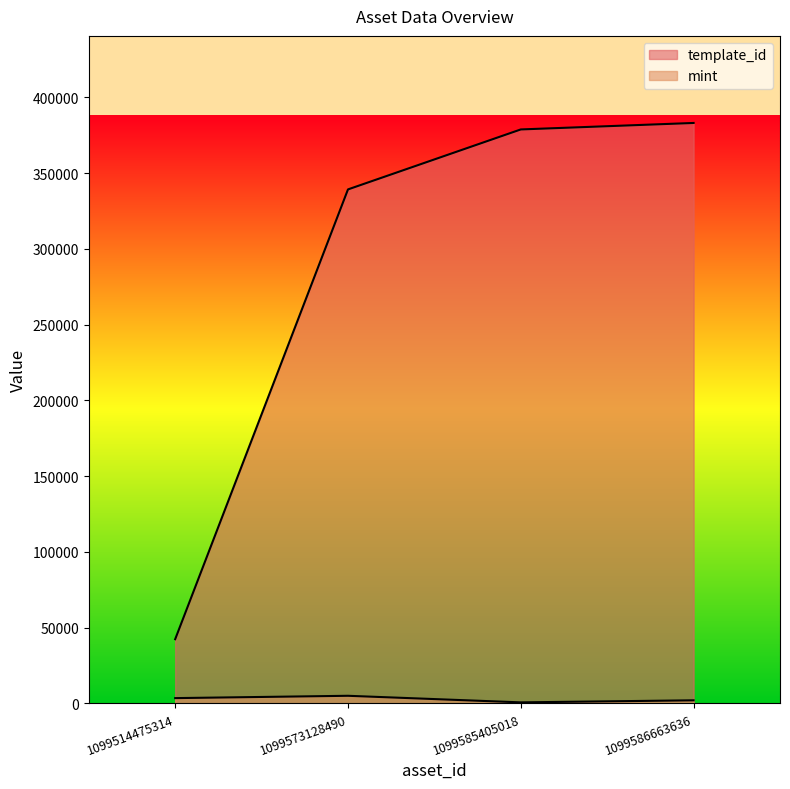

What is the difference between the mint values at 1099573128490 and 1099586663636?

2986